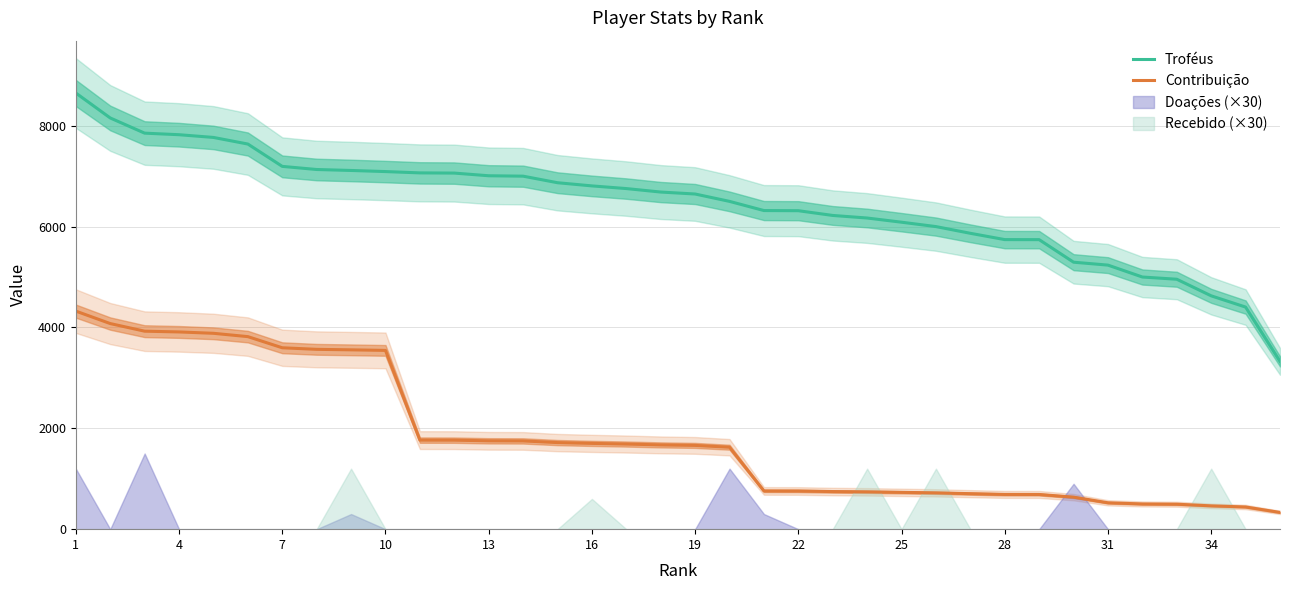

Which series has the largest range (max minus min)?

Troféus